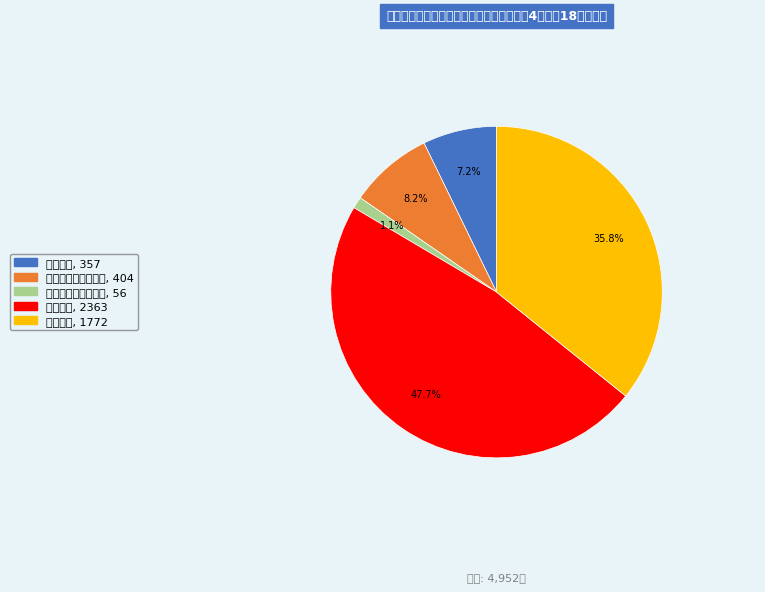

Is the sum of 内部障害 and 音声・言語機能障害 greater than half?

No